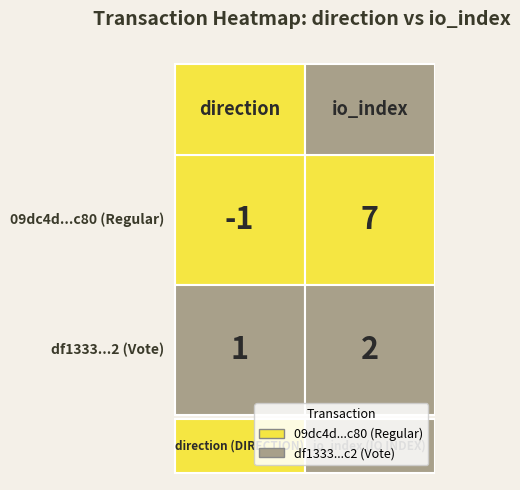

At how many categories does at least one series exceed 6?

1